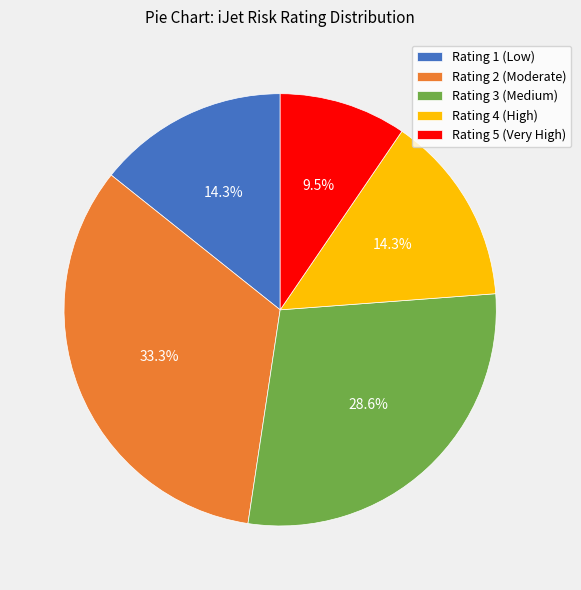

Which slice is the largest?

Rating 2 (Moderate)